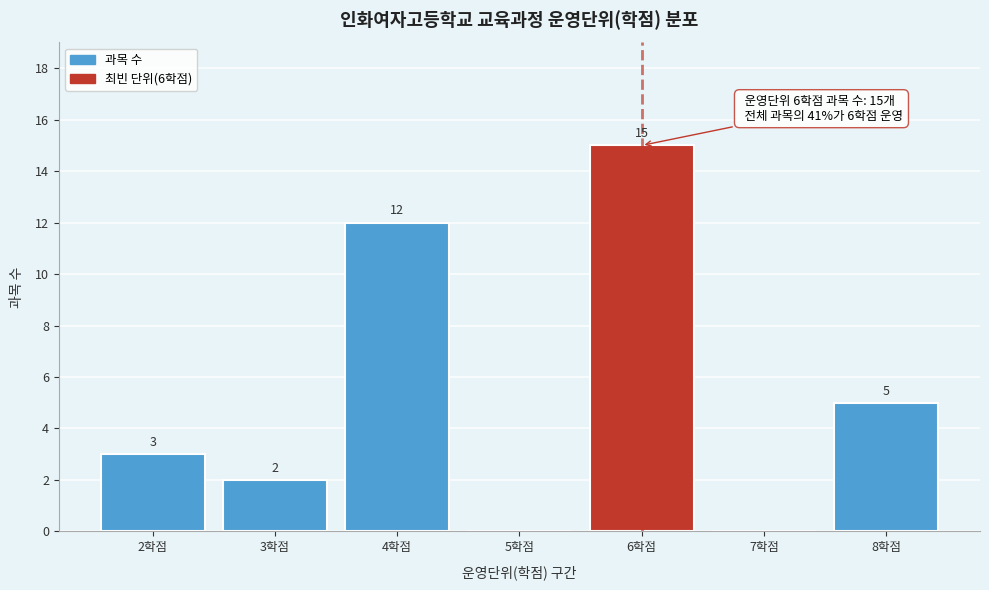

Reading left to right, list all the values displayed in this chart.

2학점=3	3학점=2	4학점=12	5학점=0	6학점=15	7학점=0	8학점=5